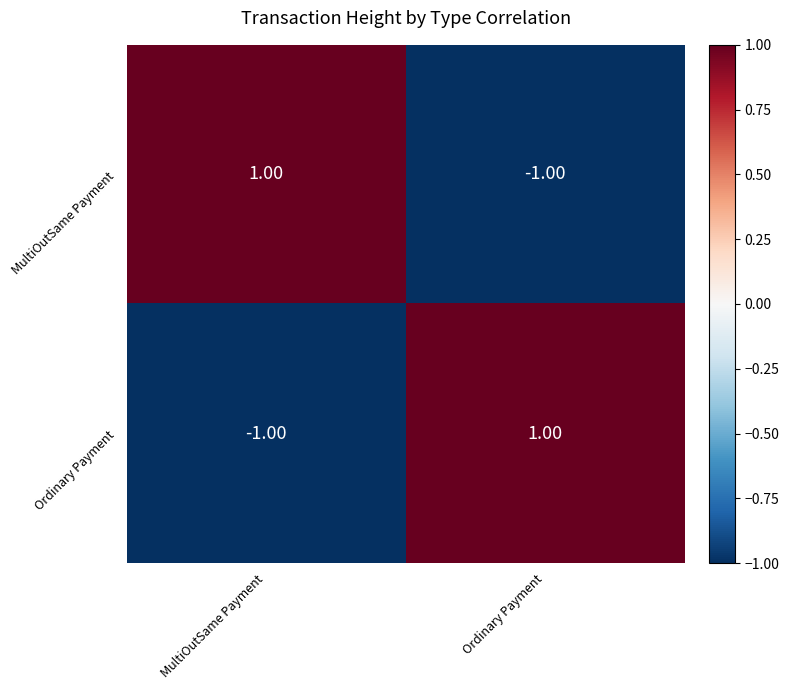

At which label does MultiOutSame Payment reach its minimum?

Ordinary Payment